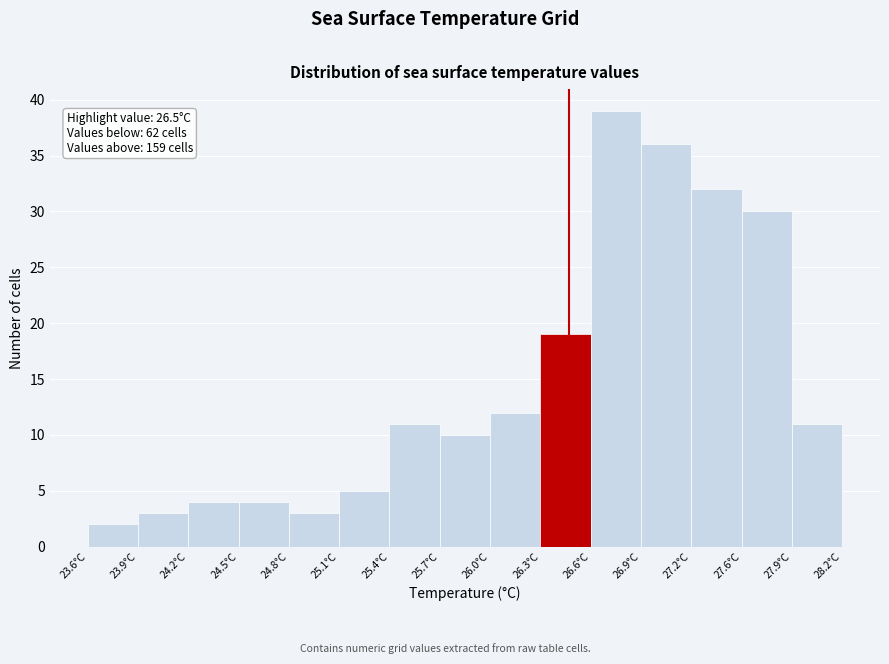

Which range on the x-axis has the tallest bar?

26.65 to 26.95